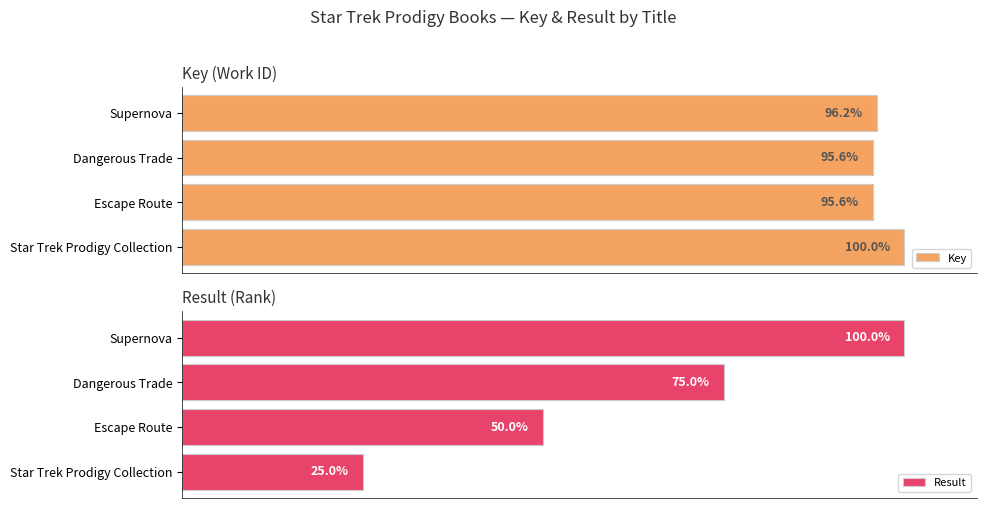

Where is Result nearest to the value 62?

Escape Route